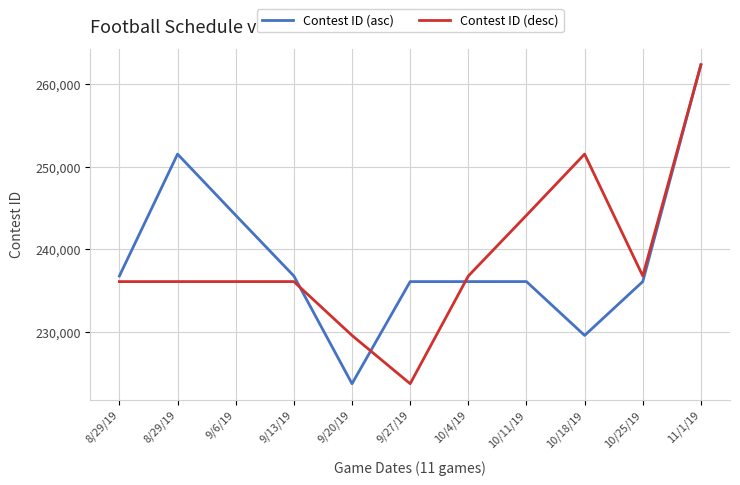

Reading left to right, list all the values displayed in this chart.

Contest ID (asc): 8/29/19=236773	8/29/19=251512	9/6/19=244112	9/13/19=236770	9/20/19=223744	9/27/19=236091	10/4/19=236092	10/11/19=236093	10/18/19=229581	10/25/19=236094	11/1/19=262318
Contest ID (desc): 8/29/19=236091	8/29/19=236092	9/6/19=236093	9/13/19=236094	9/20/19=229581	9/27/19=223744	10/4/19=236770	10/11/19=244112	10/18/19=251512	10/25/19=236773	11/1/19=262318